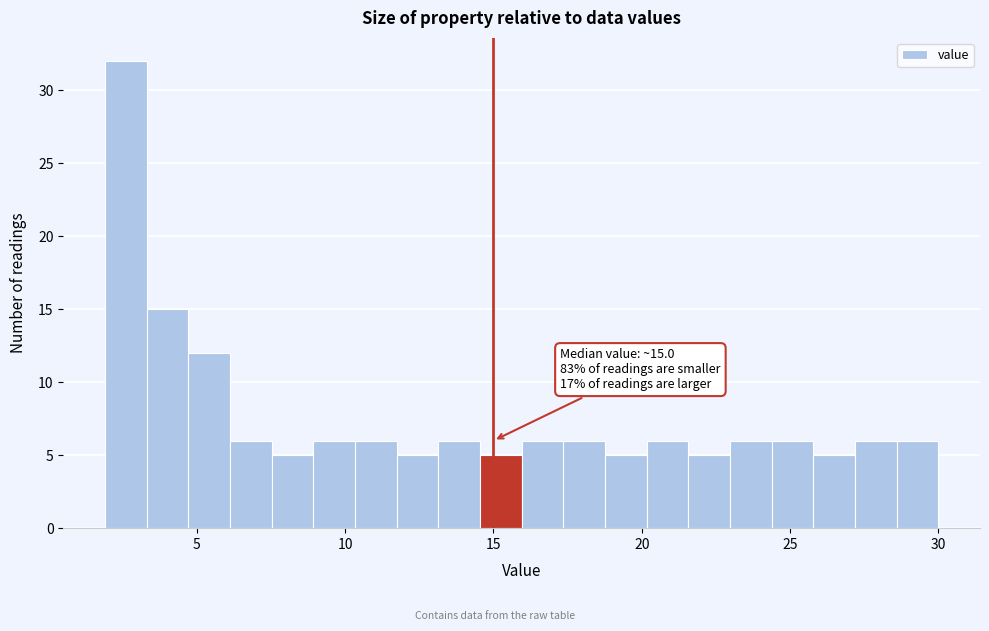

Read against the x-axis, roughly where is the centre of the tallest bar?

2.5